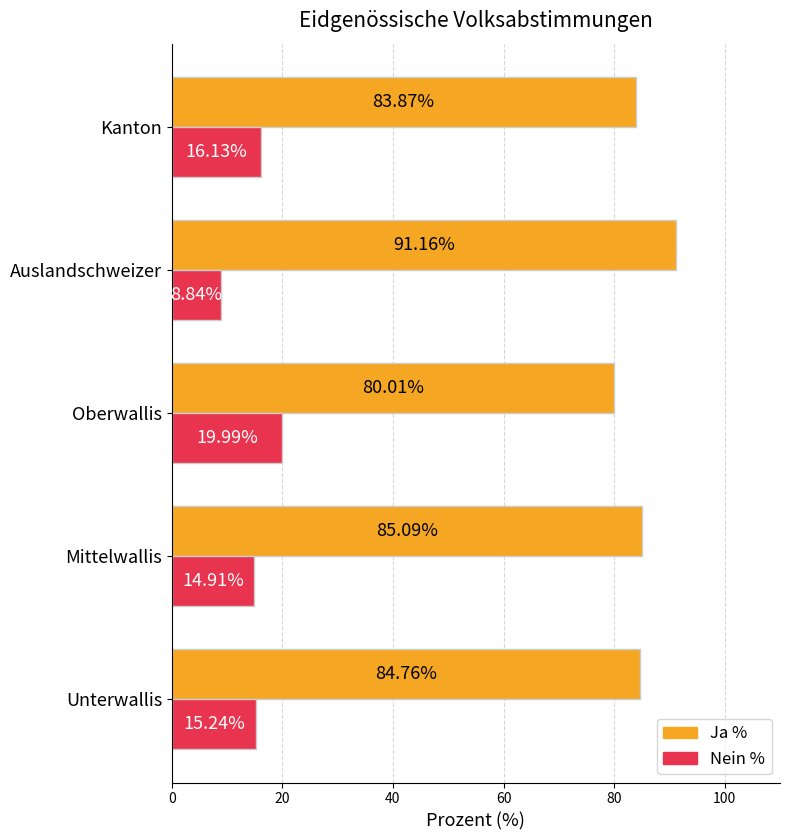

Where is Ja % nearest to the value 85?

Mittelwallis